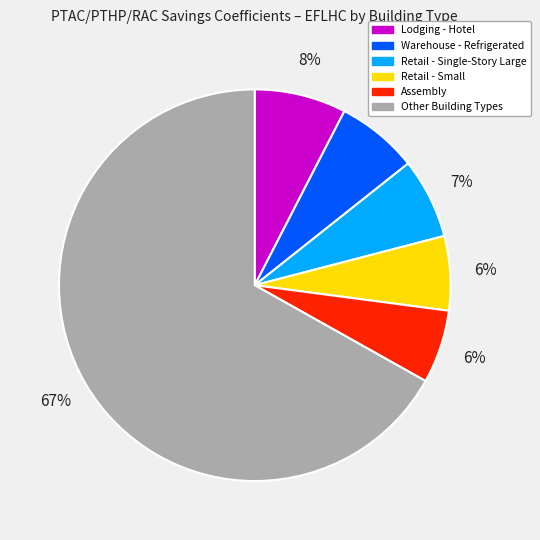

Is there any slice that represents more than half of the pie?

Yes